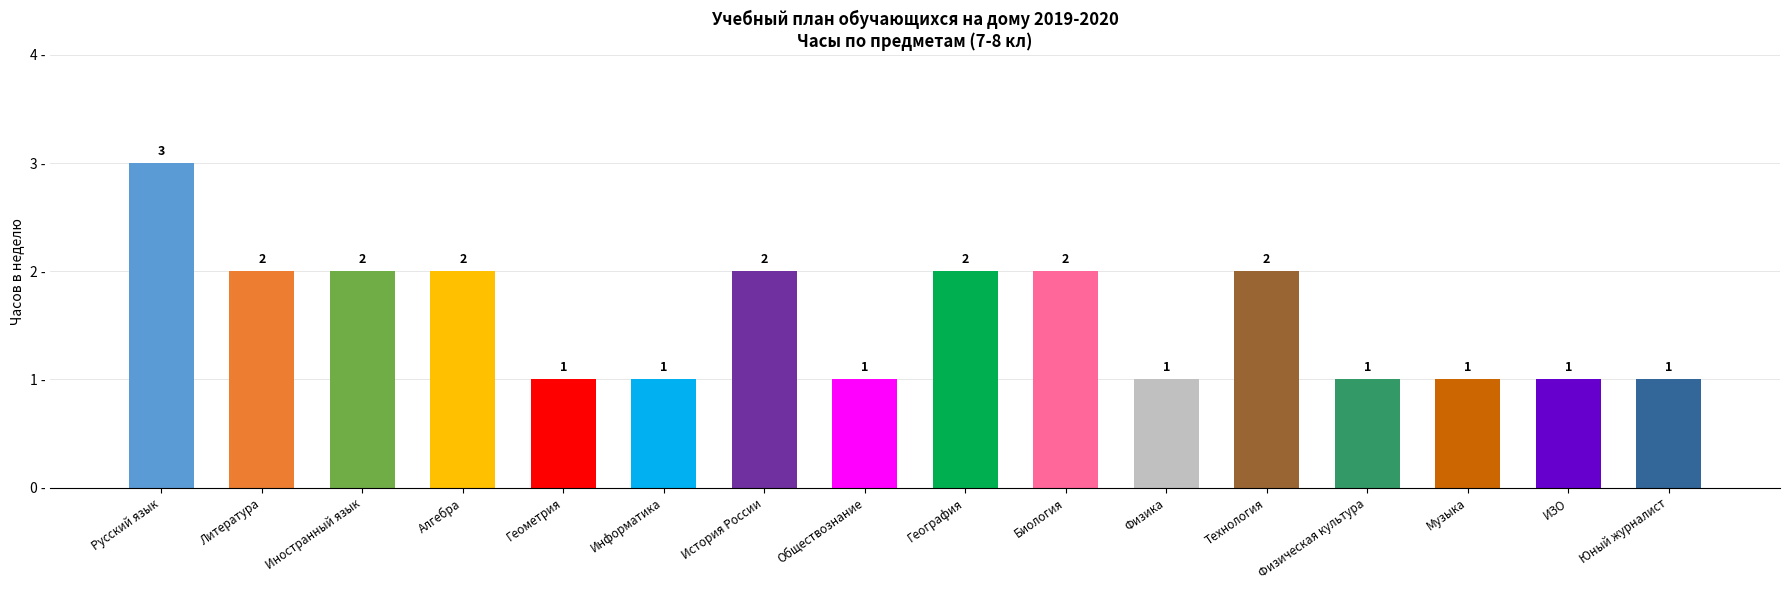

What is the ratio of the value at Русский язык to the value at Литература?

1.5